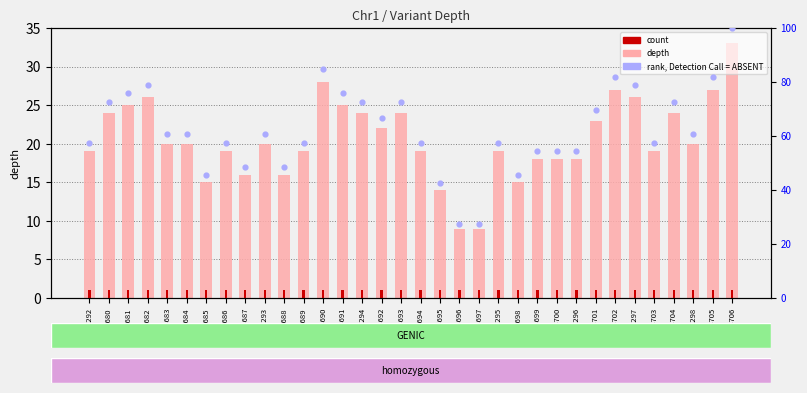

Which series reaches the minimum Y coordinate?

count